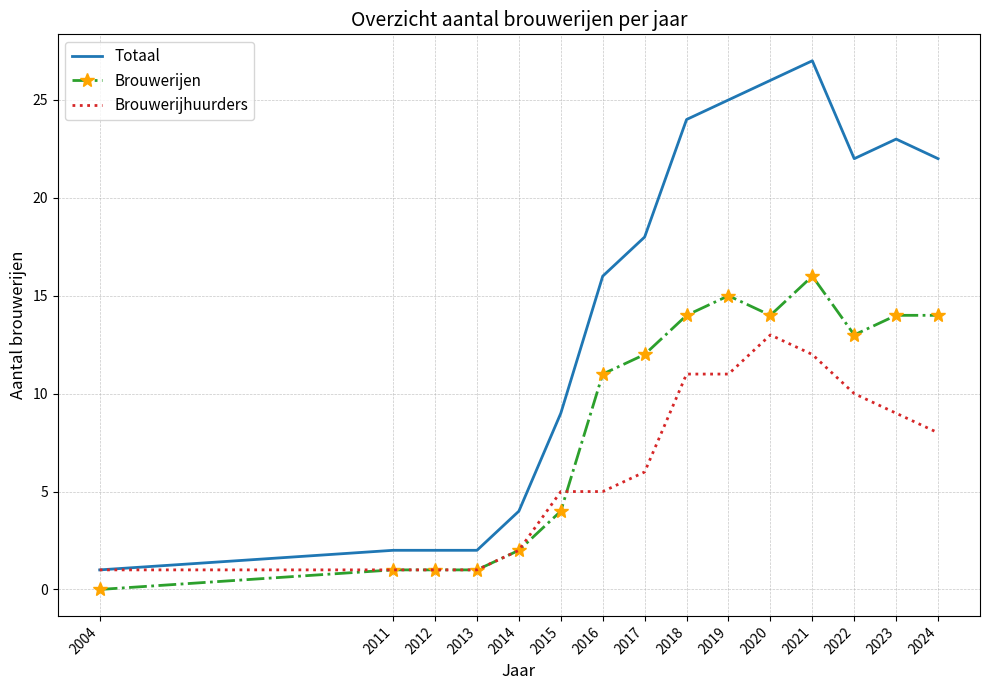

List the series in order of their peak value, highest first.

Totaal, Brouwerijen, Brouwerijhuurders